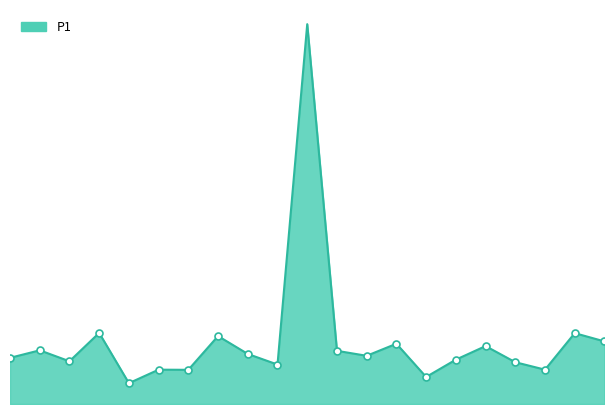

How many interior local valleys (lower than both neighbors) does the data have?

7